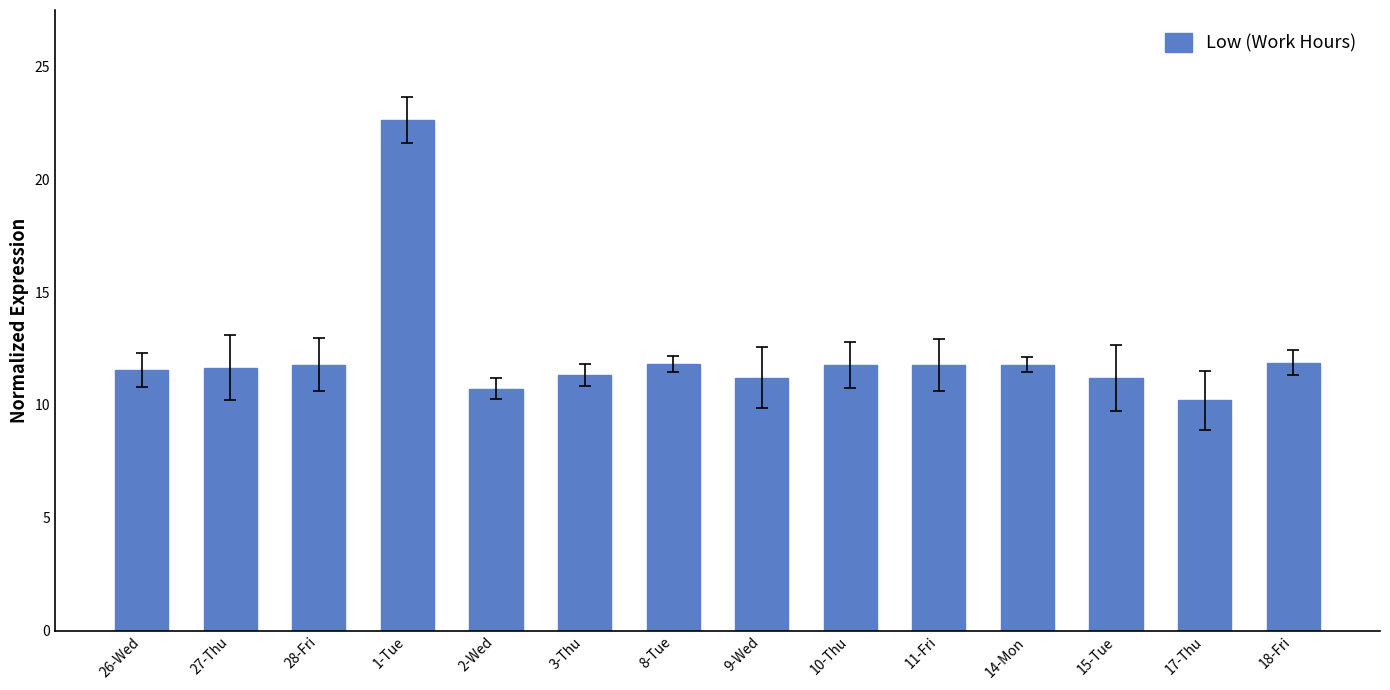

What is the label of the 14th bar from the right?

26-Wed